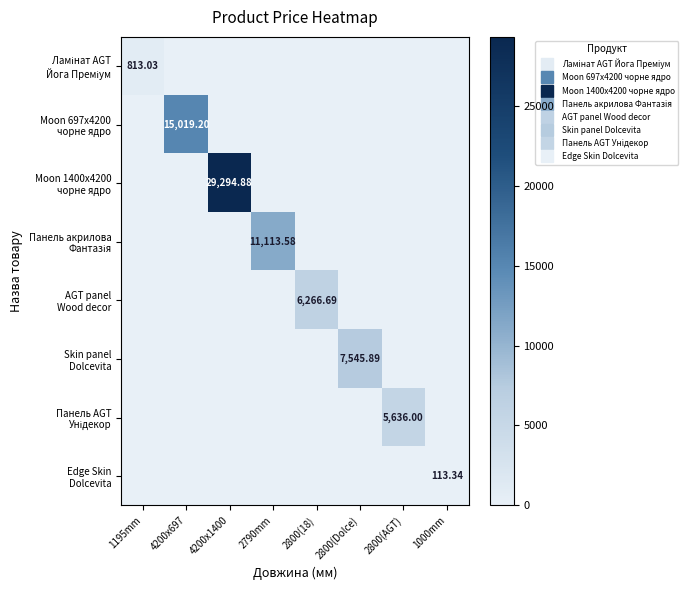

What is the sum of all Ламінат AGT Йога Преміум values?

813.0